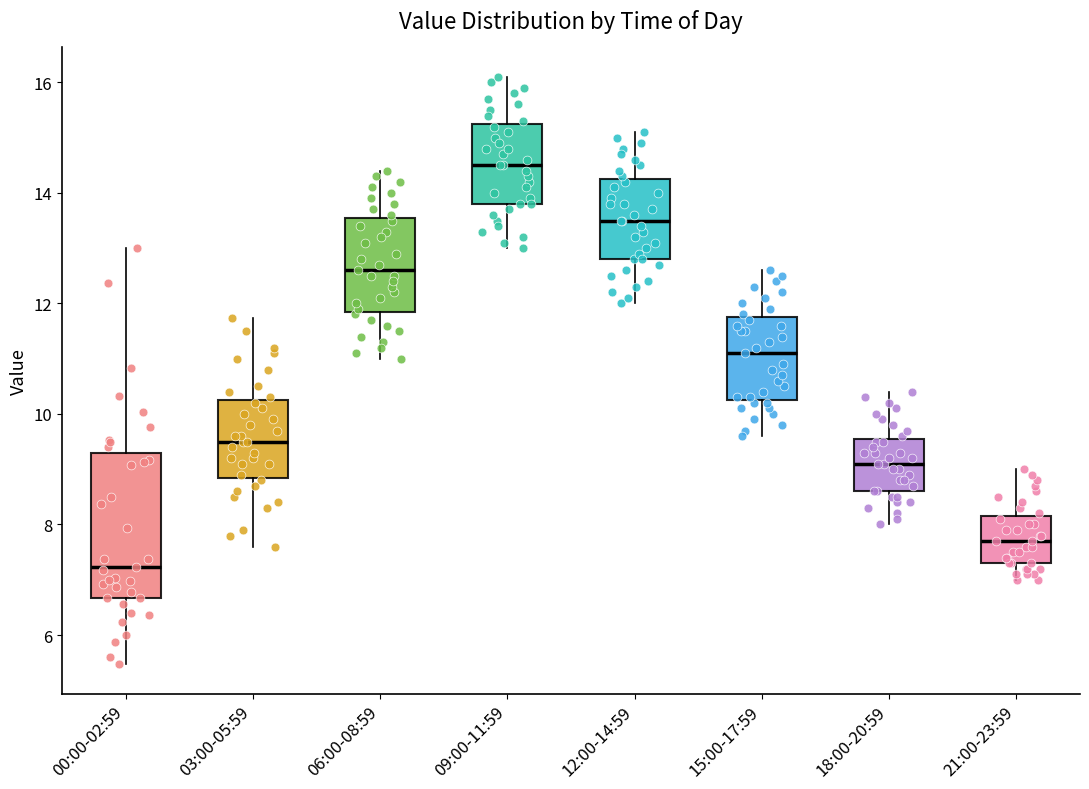

Reading left to right, transcribe this box plot: for each box, give where its median line is, the range the box spans, and where its two whiskers end, as read against the y-axis. The values are not printed on the chart, so give them approximately, as read against the axis.

00:00-02:59: median 7.2, box 6.6 to 9.2, whiskers 5.4 to 13.0
03:00-05:59: median 9.6, box 8.8 to 10.2, whiskers 7.6 to 11.8
06:00-08:59: median 12.6, box 11.8 to 13.6, whiskers 11.0 to 14.4
09:00-11:59: median 14.6, box 13.8 to 15.2, whiskers 13.0 to 16.2
12:00-14:59: median 13.6, box 12.8 to 14.2, whiskers 12.0 to 15.2
15:00-17:59: median 11.2, box 10.2 to 11.8, whiskers 9.6 to 12.6
18:00-20:59: median 9.2, box 8.6 to 9.6, whiskers 8.0 to 10.4
21:00-23:59: median 7.8, box 7.4 to 8.2, whiskers 7.0 to 9.0